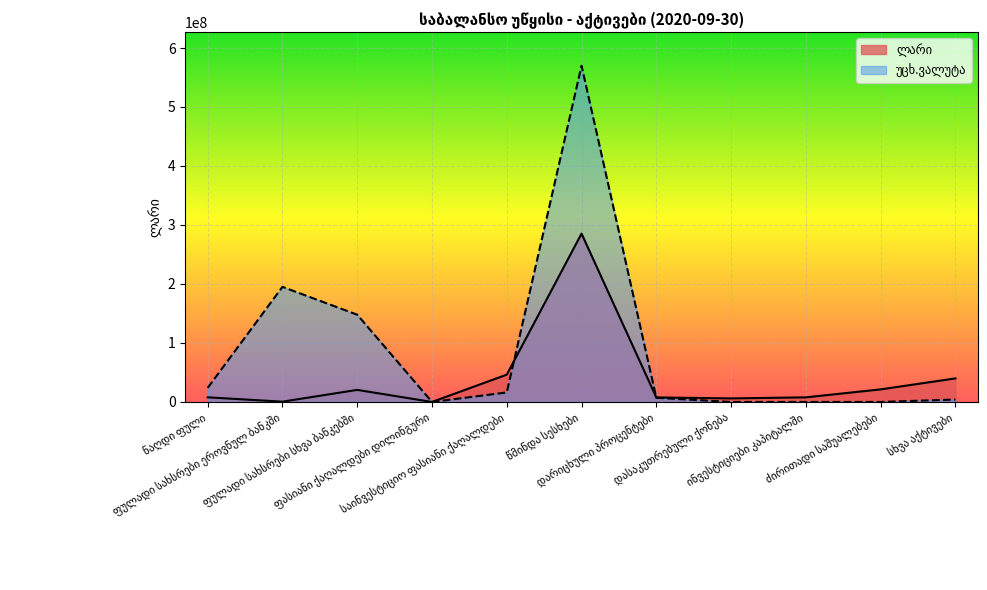

Where does the ლარი series first go above 7857658?

ფულადი სახსრები სხვა ბანკებში